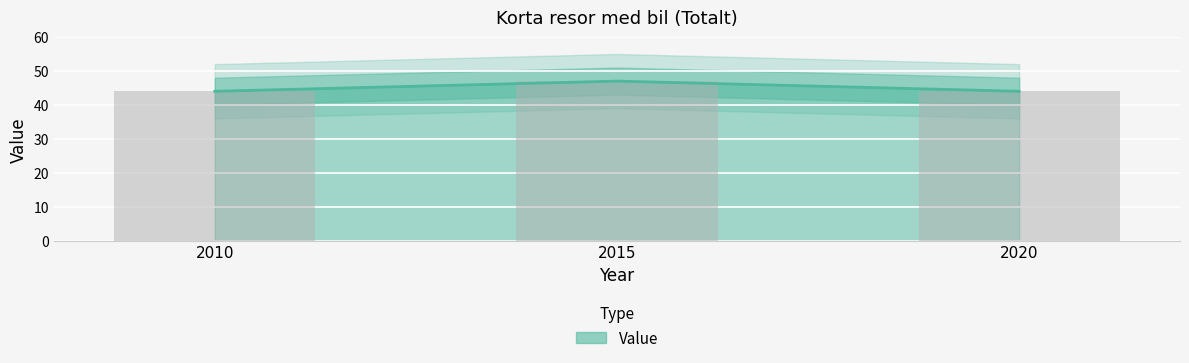

Rank the categories by value from highest to lowest.

2015, 2010, 2020